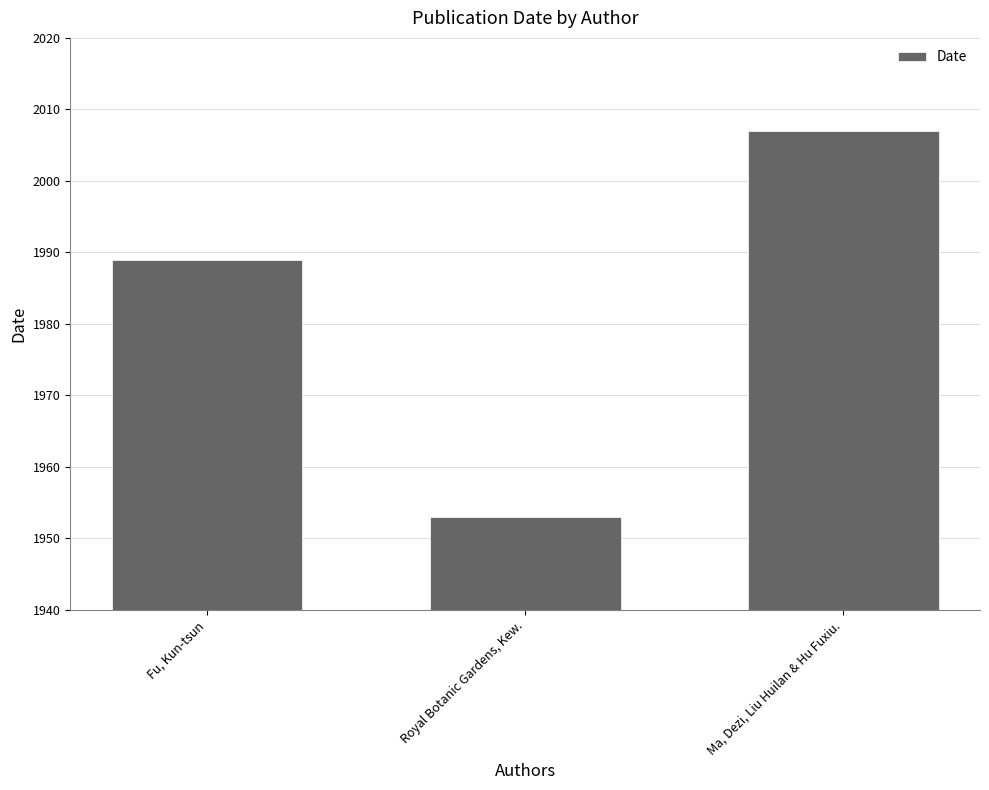

What is the maximum value shown in the chart?

2007